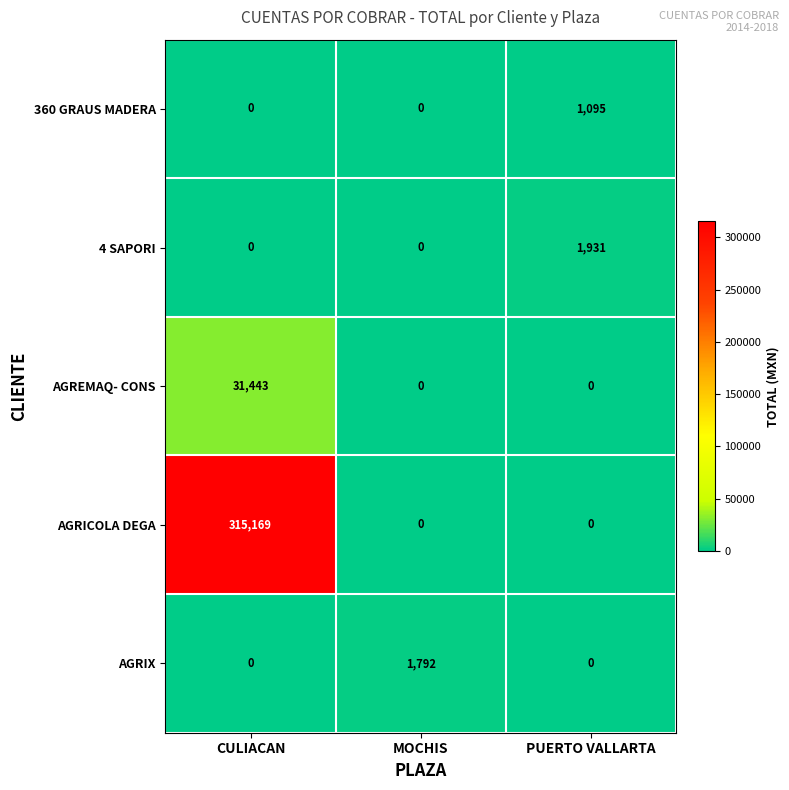

Which series changed the most between CULIACAN and MOCHIS?

AGRICOLA DEGA